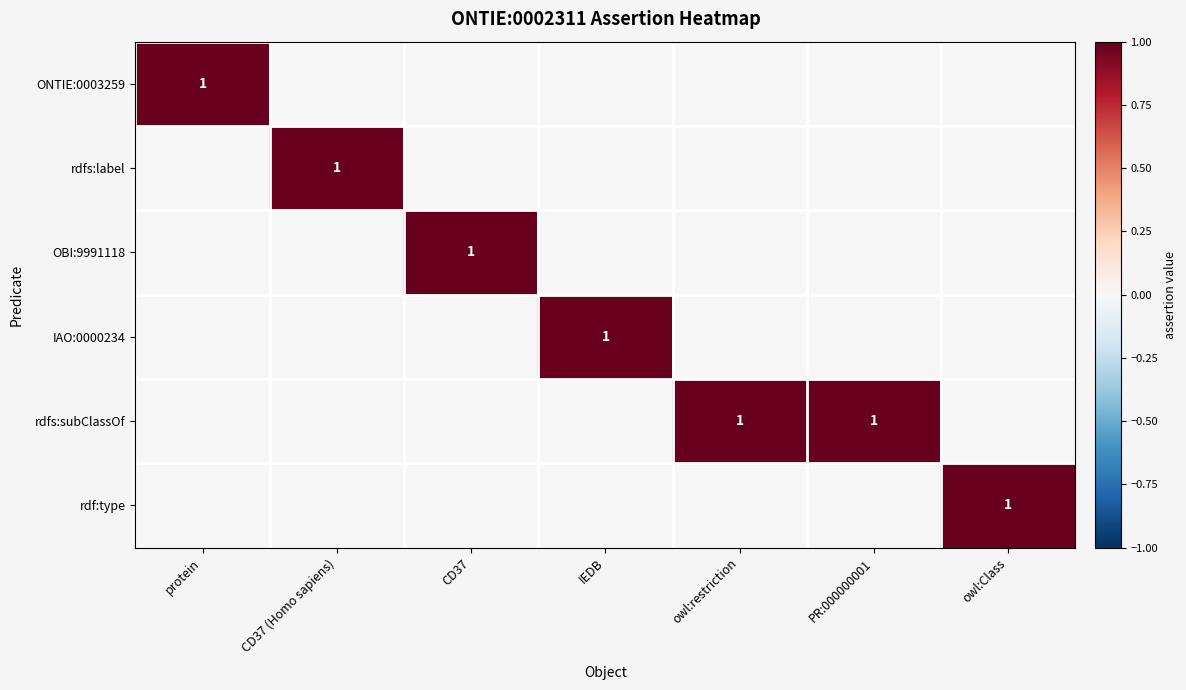

Is the value of rdf:type at protein greater than the value of rdfs:label at owl:restriction?

No